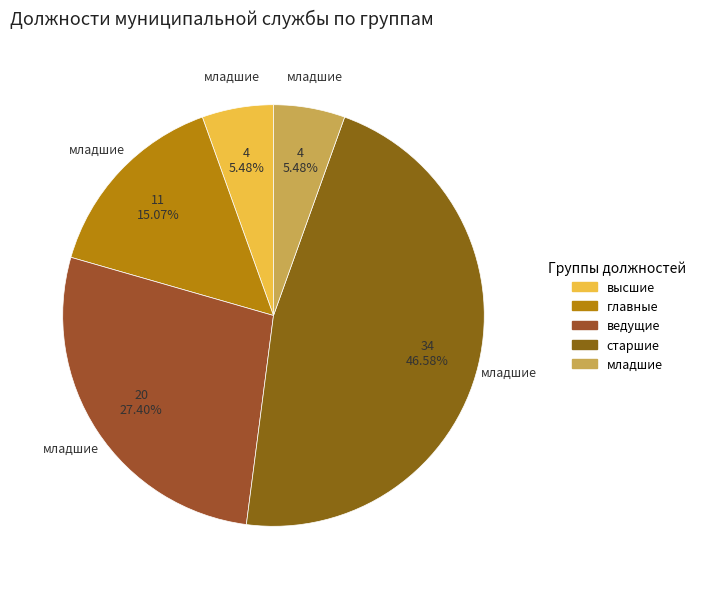

True or false: главные accounts for 7% of the total.

False